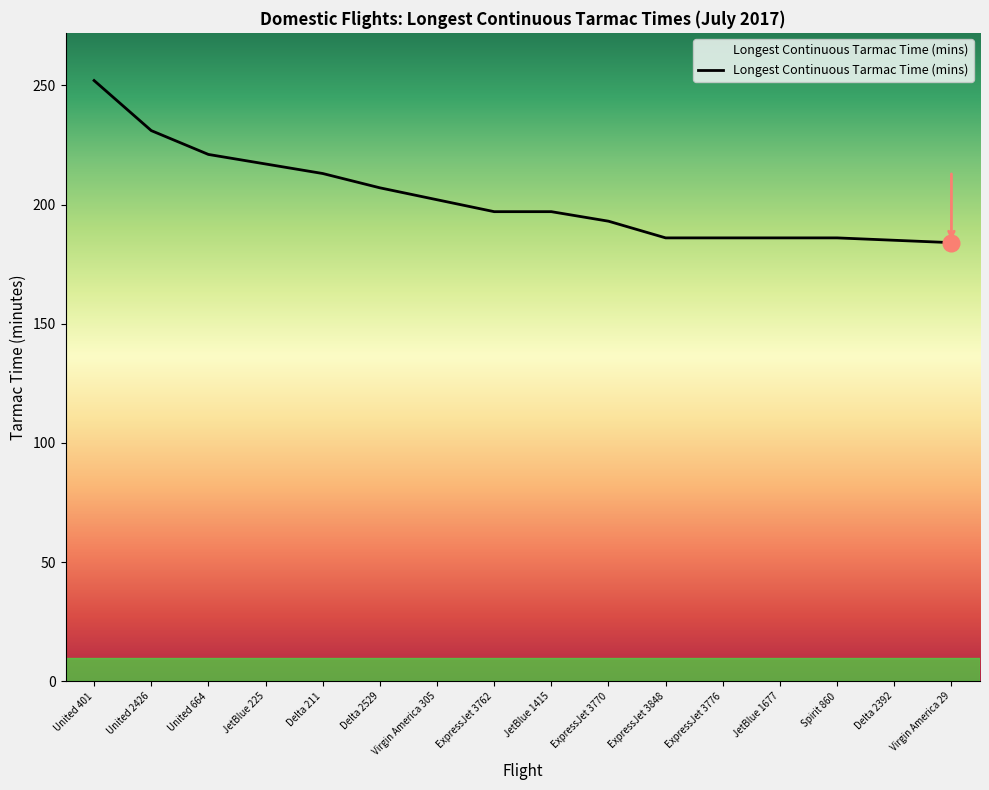

What is the ratio of the value at Delta 211 to the value at United 401?

0.8